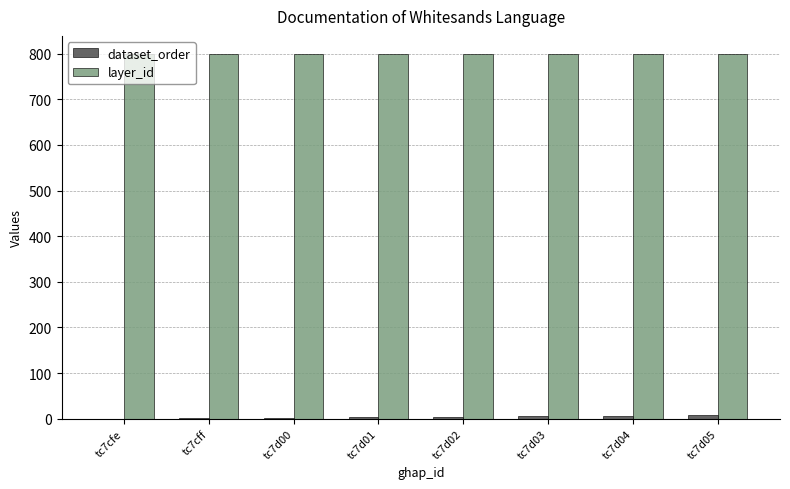

The layer_id series shows 799 at tc7d00. True or false?

True